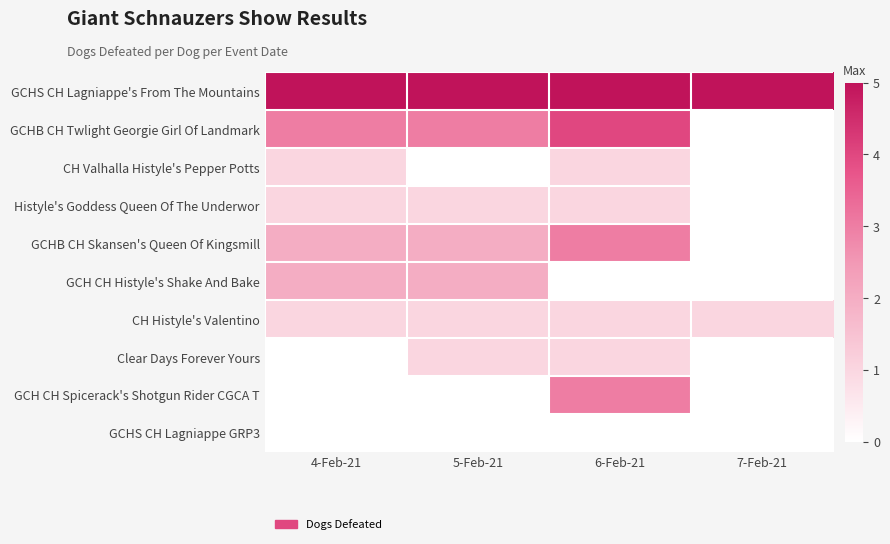

Between 6-Feb-21 and 5-Feb-21, which is larger?

6-Feb-21